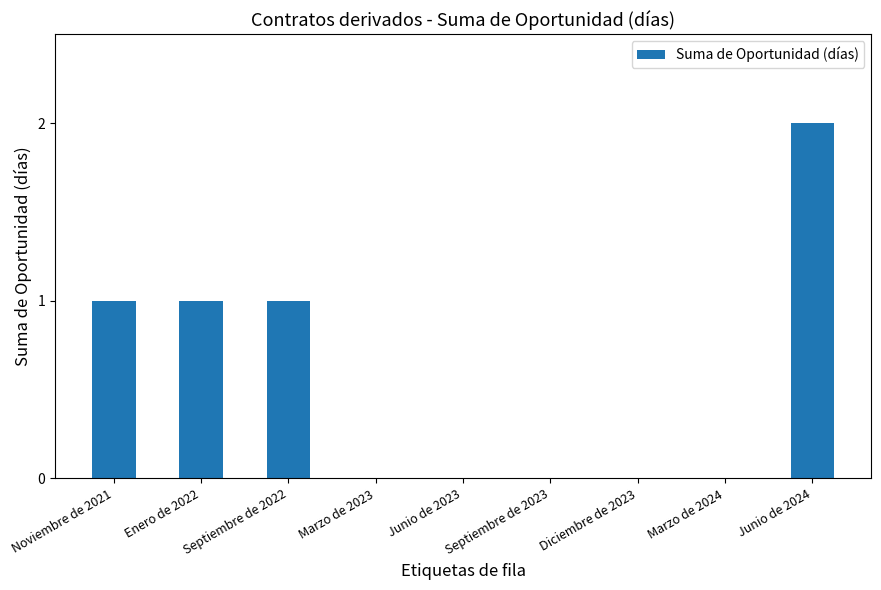

Count the values in the range 0 to 1.

8